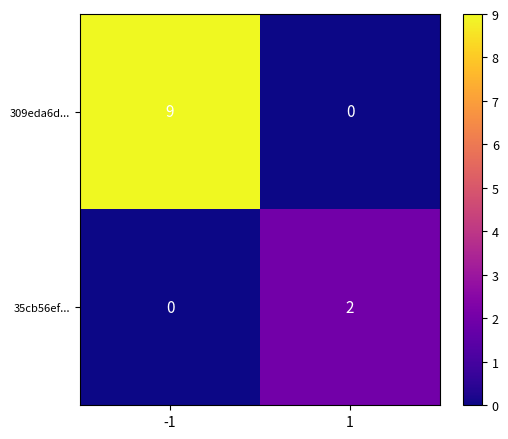

What is the approximate value of 309eda6d... at -1?

9